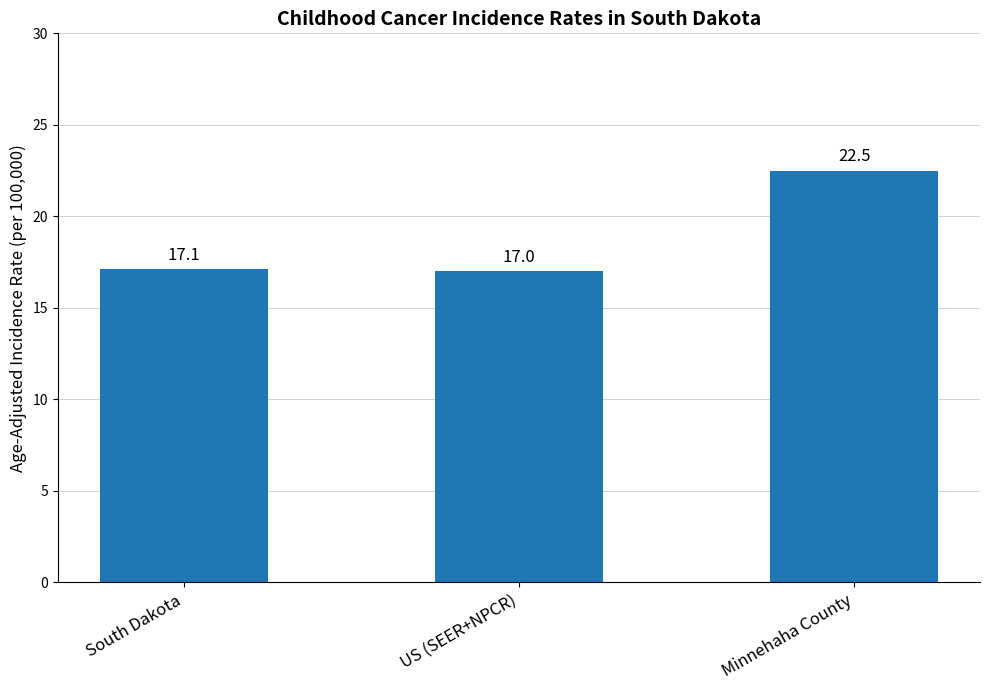

Which category has the highest value across all series?

Minnehaha County